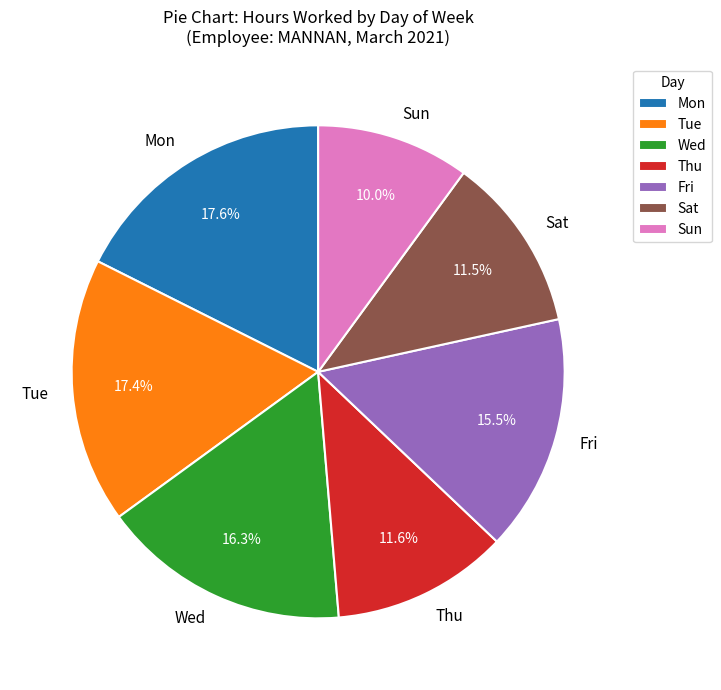

To the nearest percent, what is the difference between the largest and smallest slice percentages?

8%